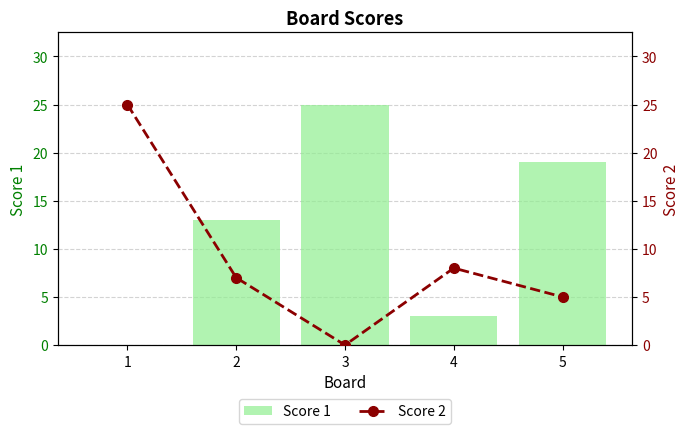

Between 3 and 4, which series saw the biggest shift?

Score 1